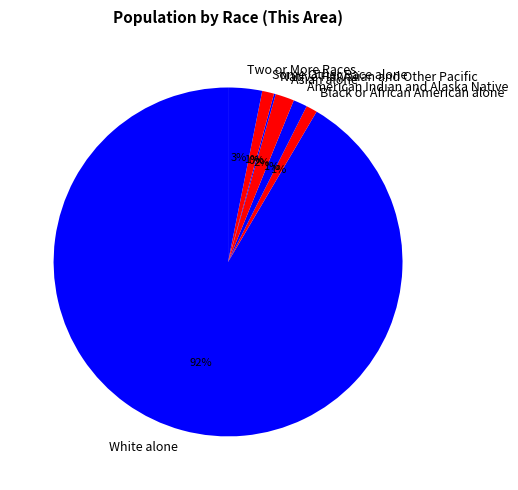

To the nearest percent, what is the average slice percentage?

14%